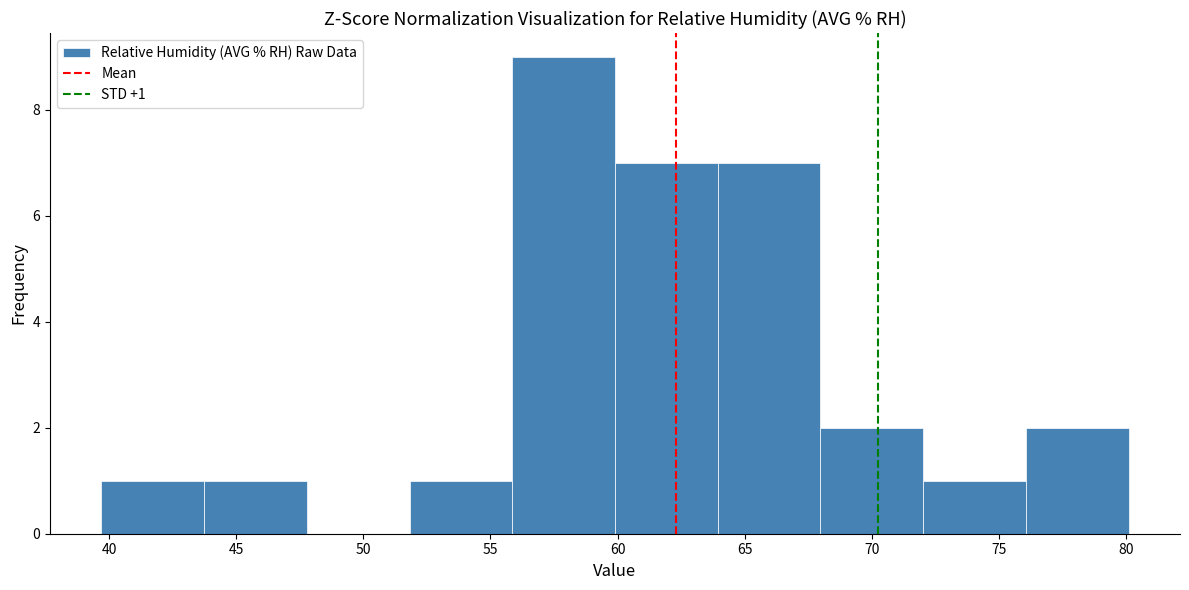

Which range on the x-axis has the tallest bar?

56.0 to 60.0